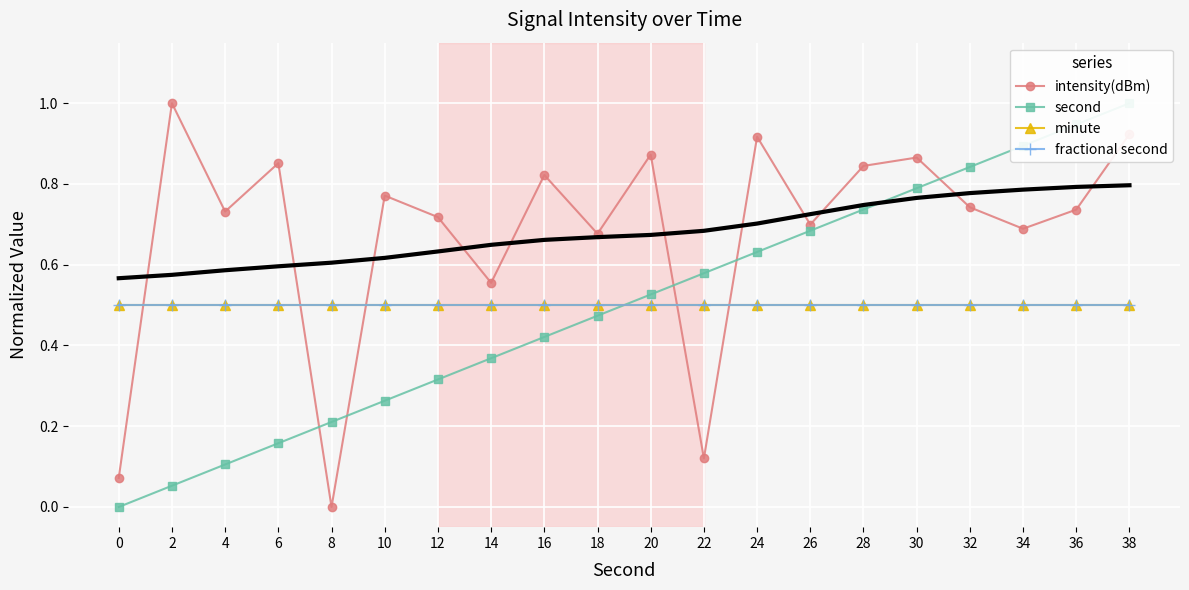

Is it true that intensity(dBm) equals 0.9 at 38?

True